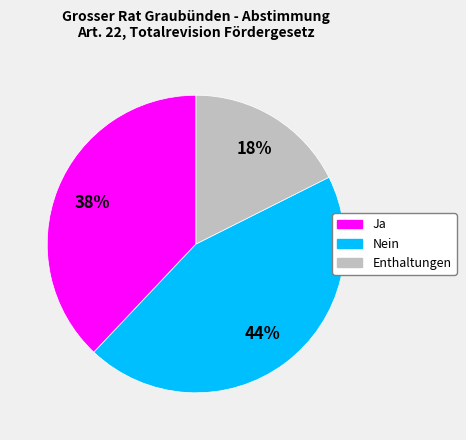

Between Ja and Nein, which is larger?

Nein